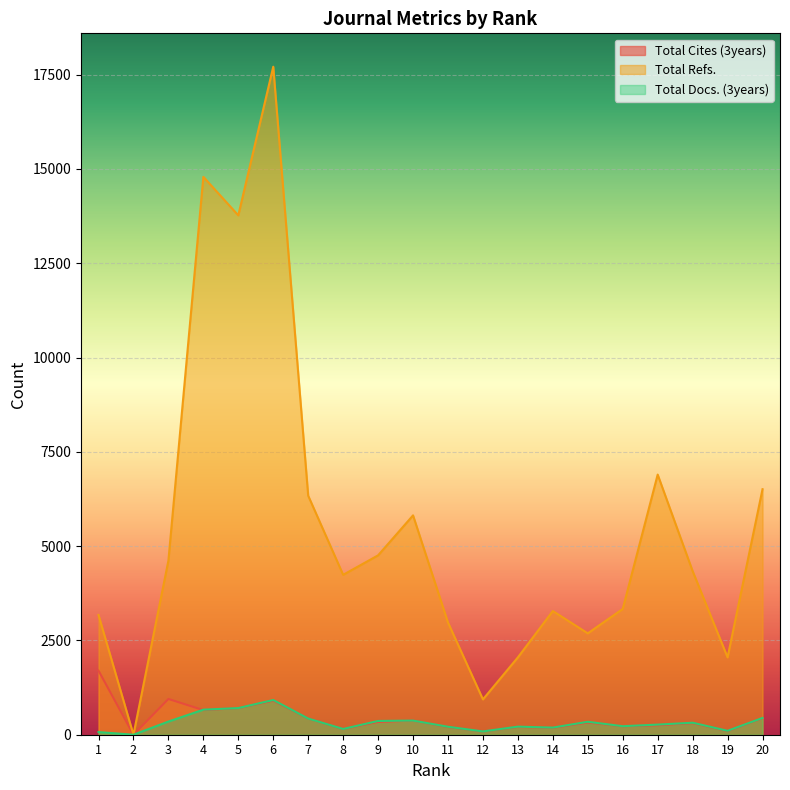

List the series in order of their peak value, highest first.

Total Refs., Total Cites (3years), Total Docs. (3years)